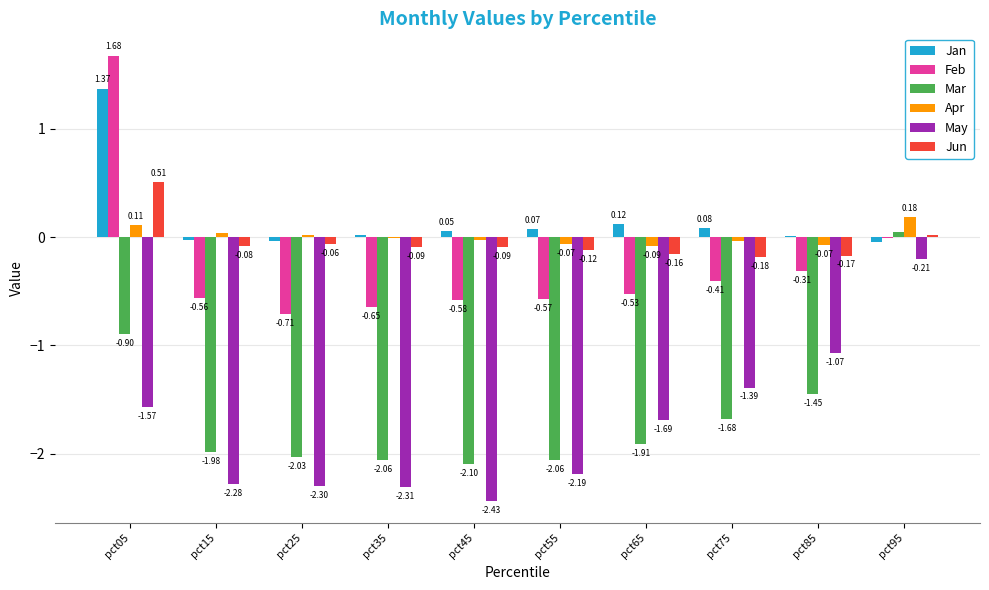

Between pct45 and pct55, which series saw the biggest shift?

May